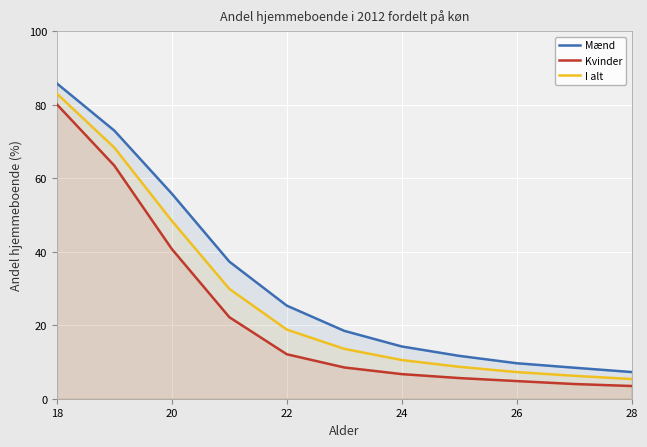

What is the sum of all I alt values?

300.1